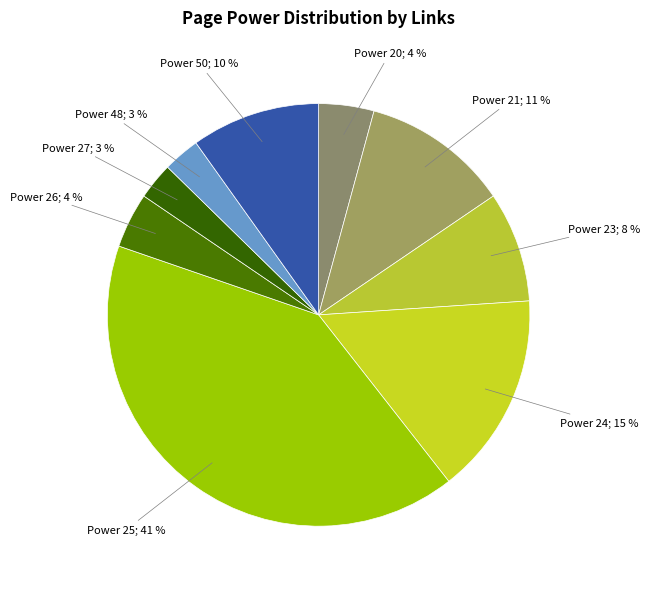

How many slices are in this pie chart?

9